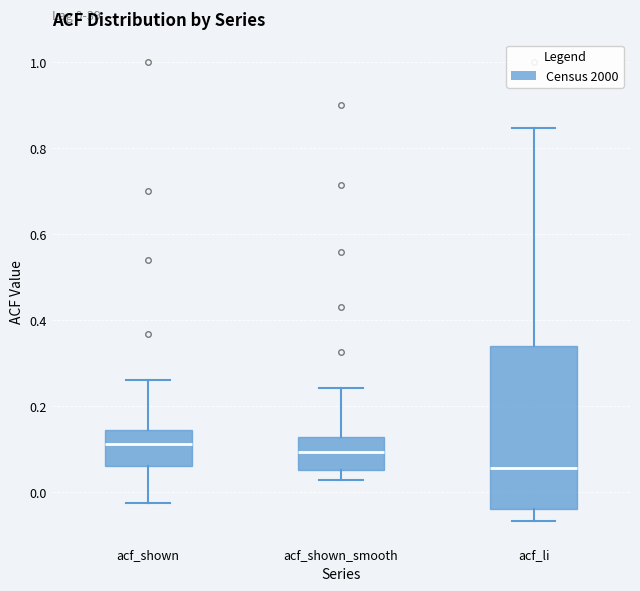

Which box is the tallest, from its lower edge to its upper edge?

acf_li